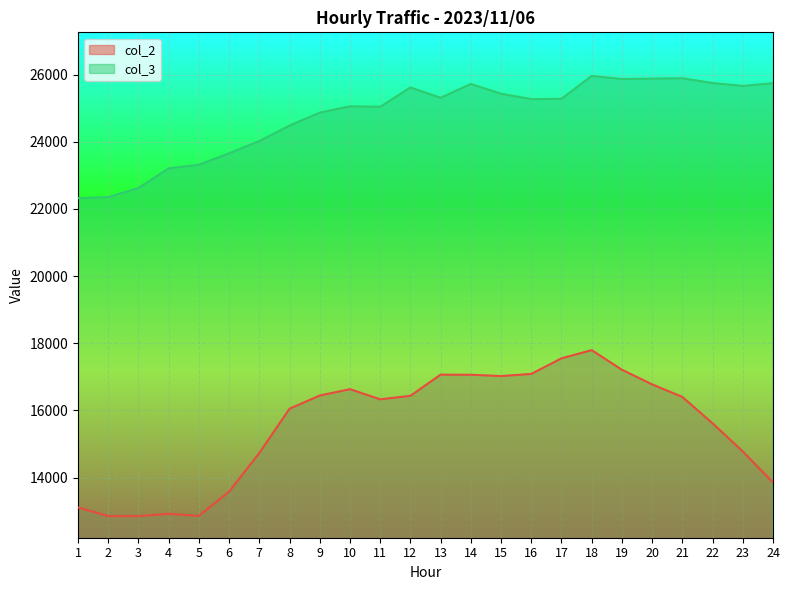

How many data points does each series have?

24